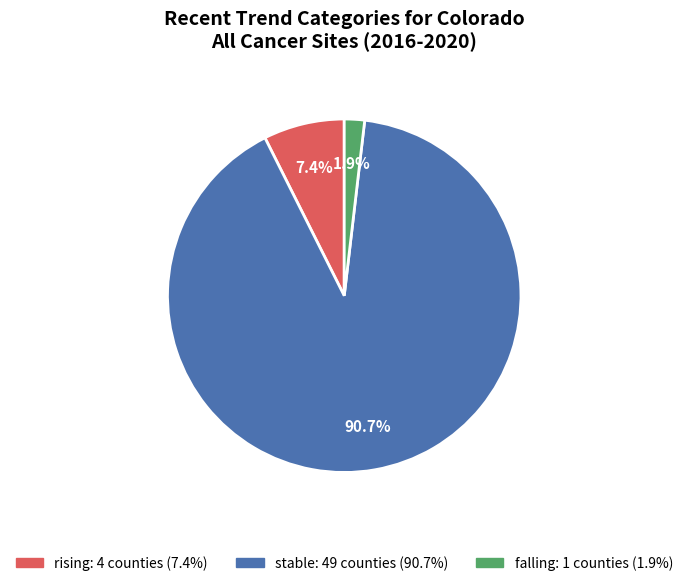

To the nearest percent, what is the difference between the largest and smallest slice percentages?

89%